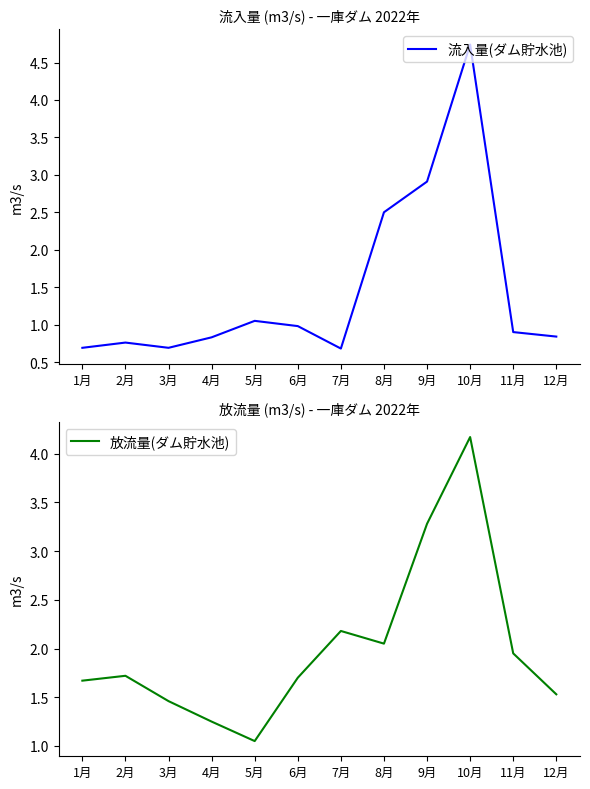

What is the value of the 流入量(ダム貯水池) point at the 6th from the left?

1.0